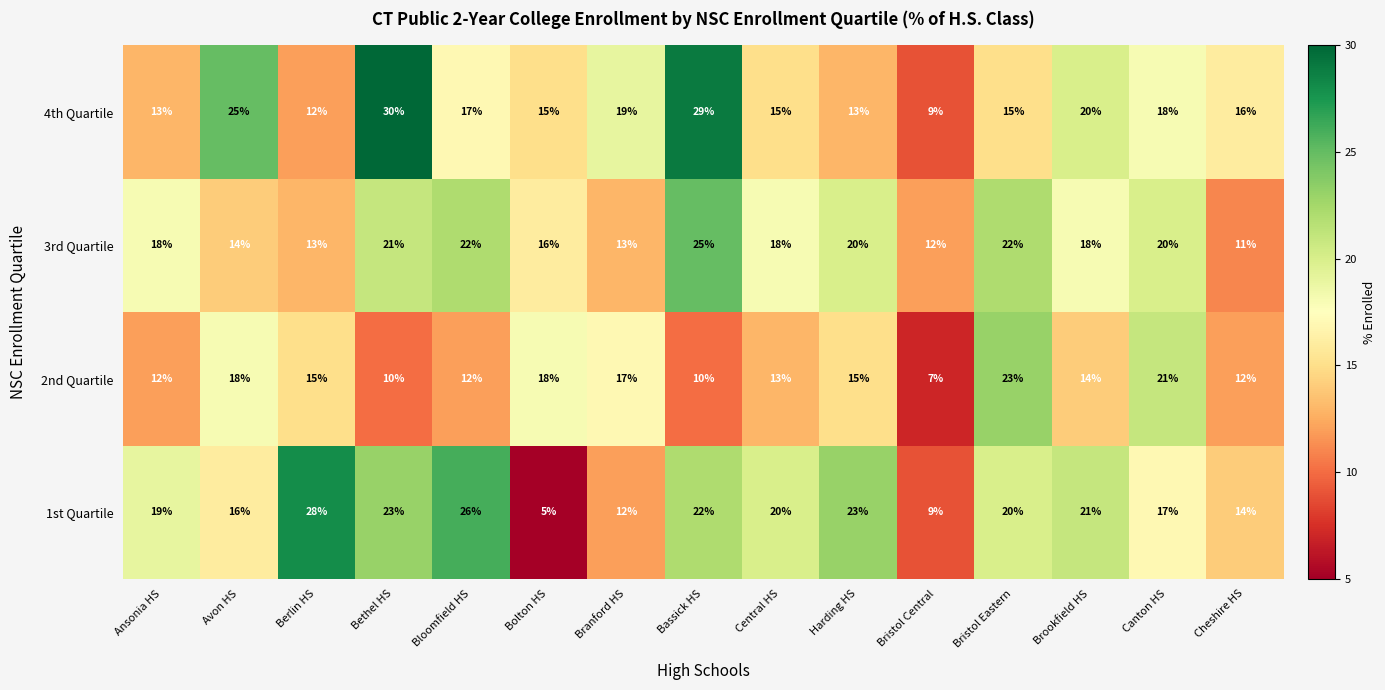

Which series has the largest range (max minus min)?

1st Quartile